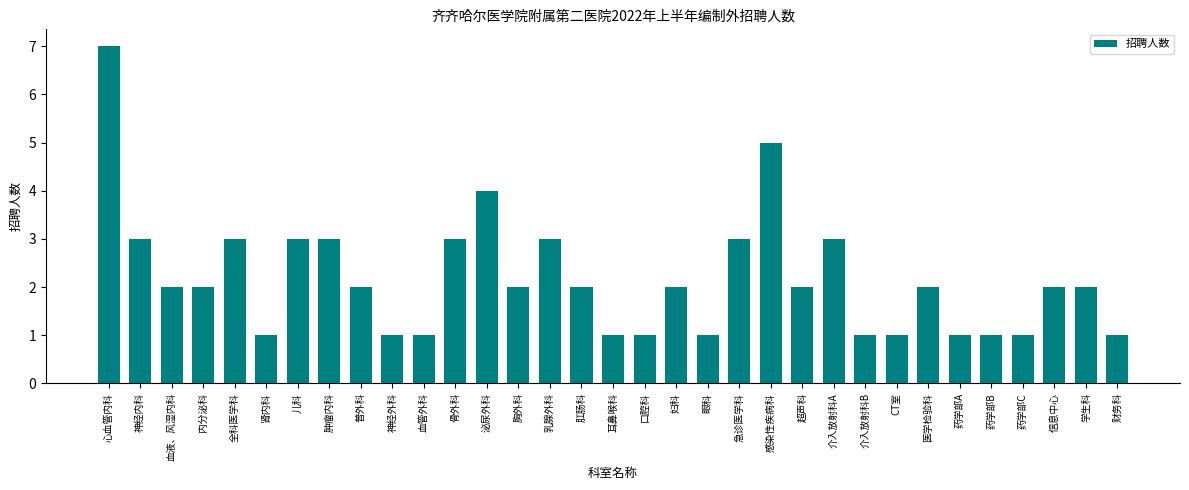

True or false: the data shows 0 at 肾内科.

False